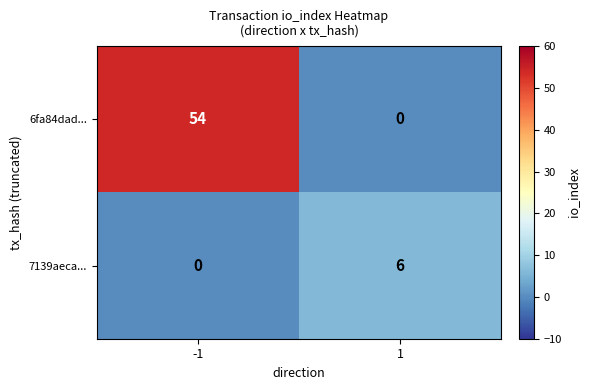

Which series has the largest total across all categories?

6fa84dad...